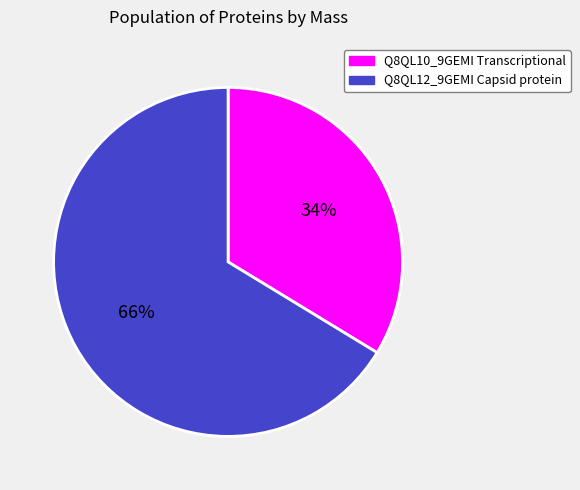

Rank the categories by value from highest to lowest.

Q8QL12_9GEMI Capsid protein, Q8QL10_9GEMI Transcriptional